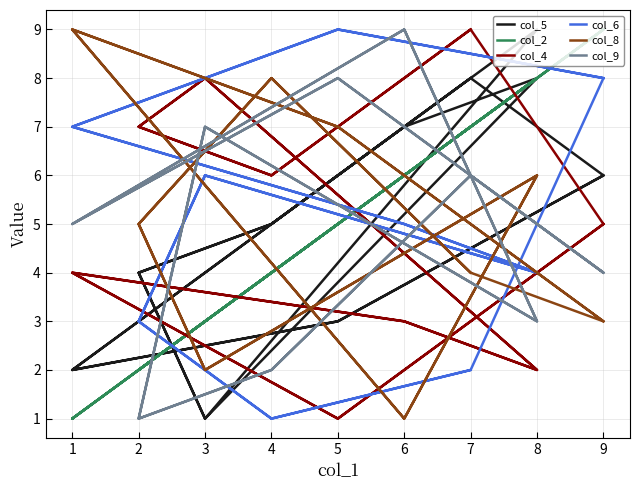

What is the average value of the col_5 series?

5